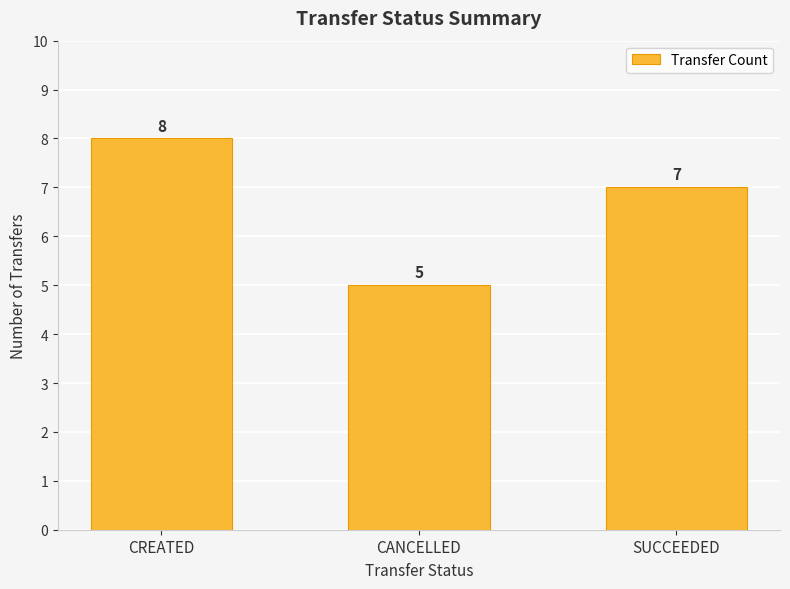

The chart shows a value of 4 at SUCCEEDED. True or false?

False